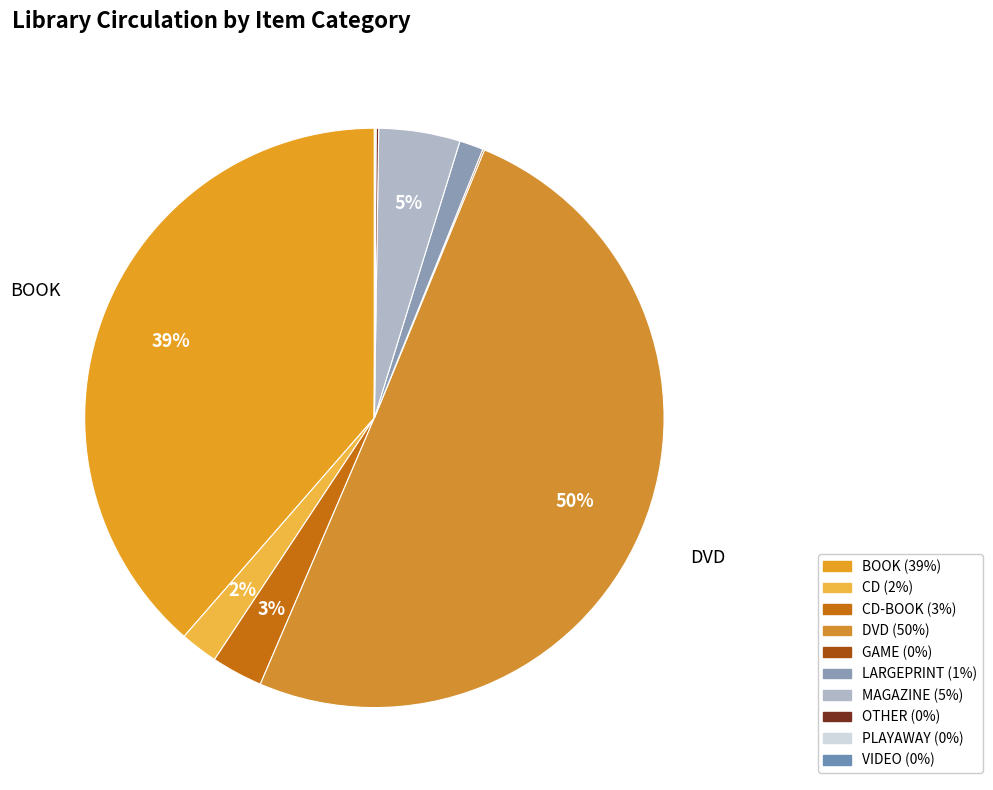

How many slices are in this pie chart?

10